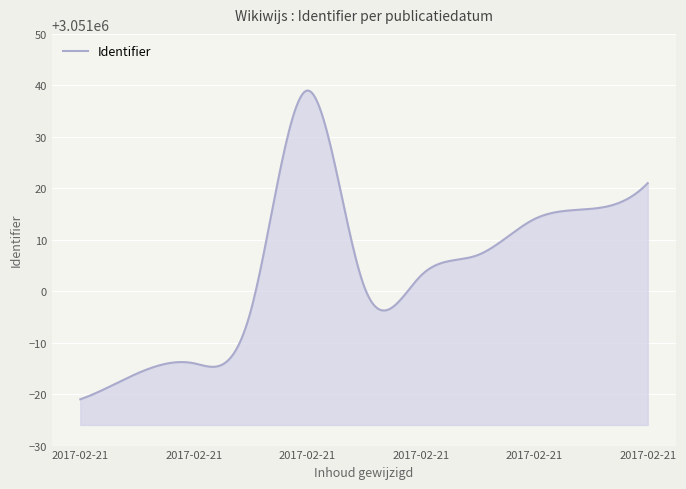

What is the difference between the maximum and minimum values?

60.0